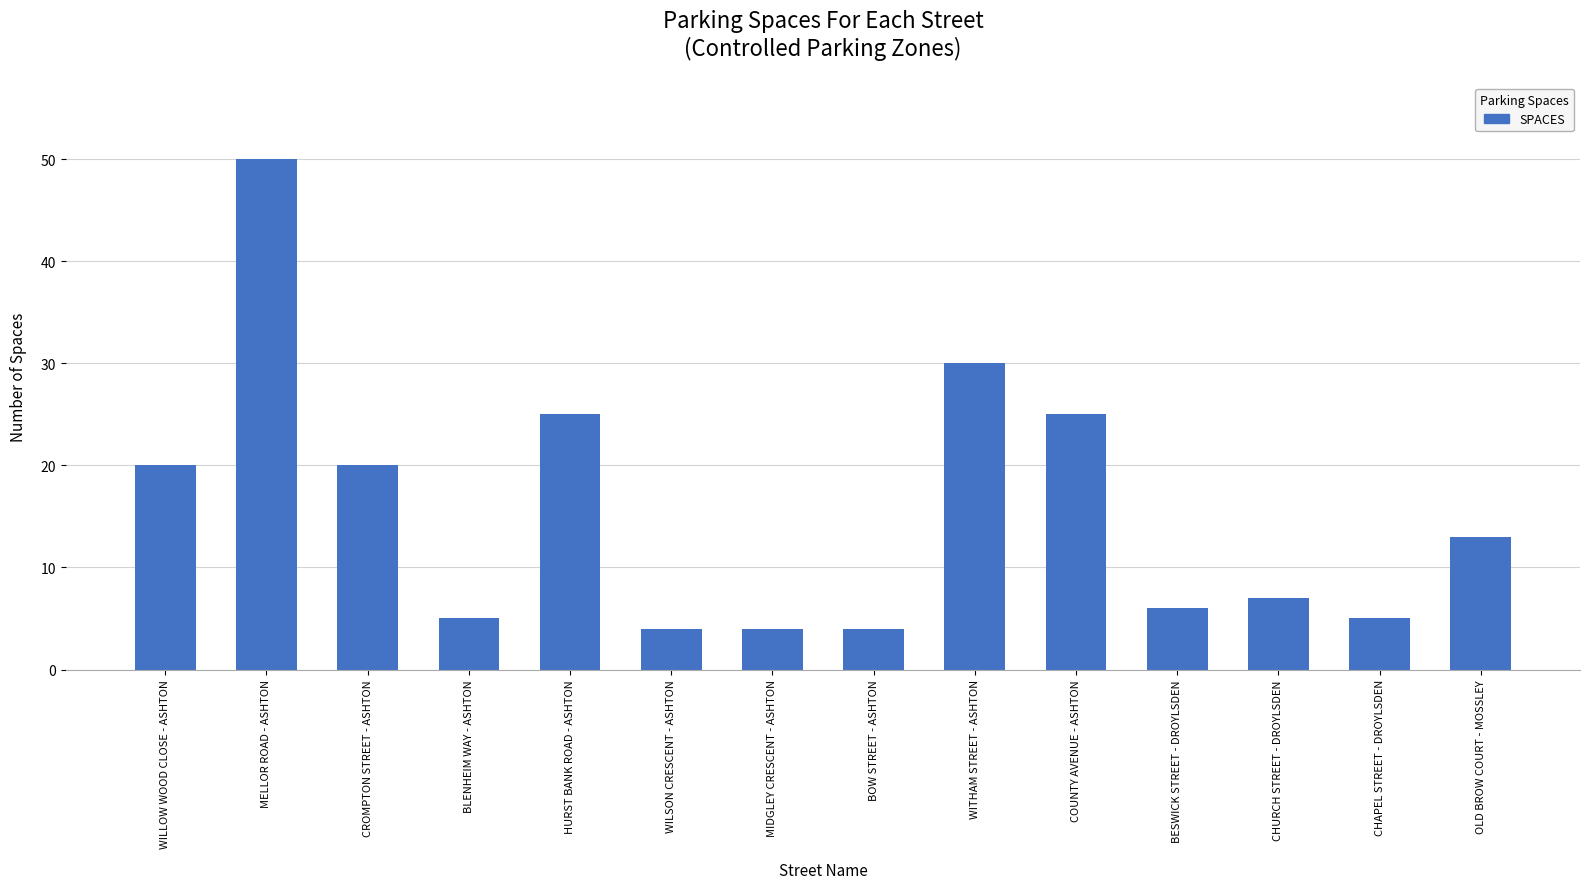

What is the label of the 1st bar from the left?

WILLOW WOOD CLOSE - ASHTON